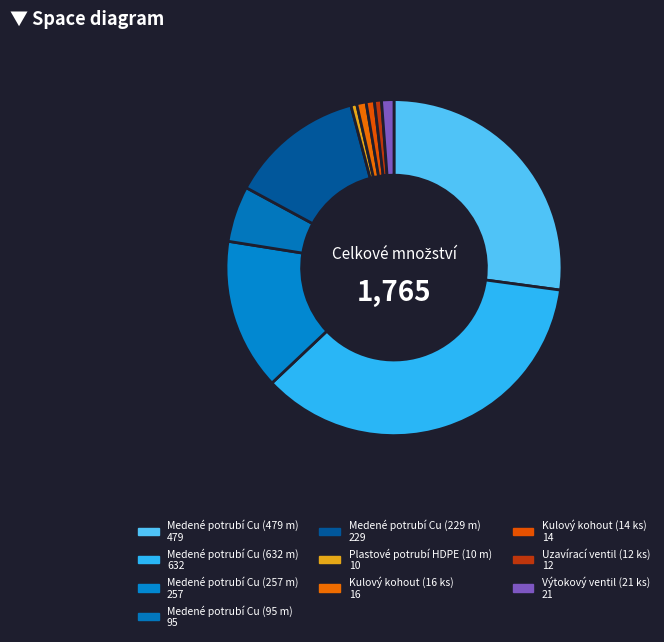

How many segments does this pie chart have?

10